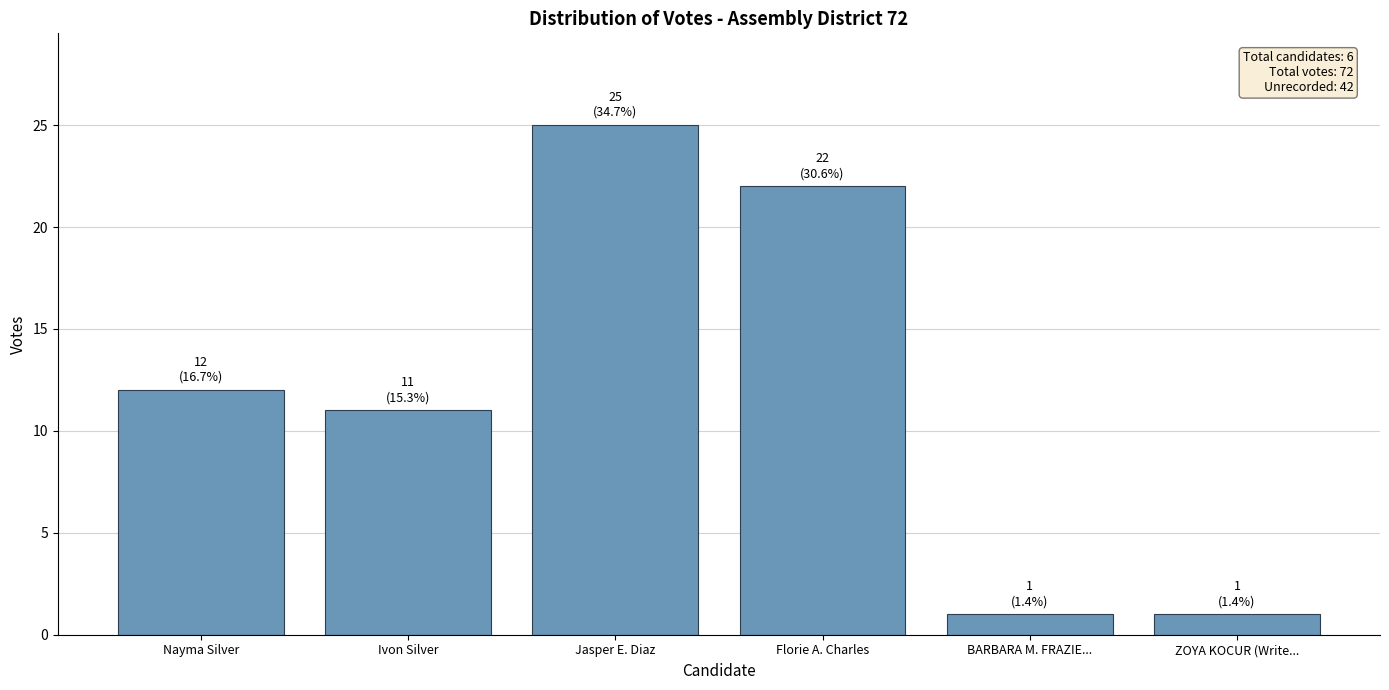

What is the ratio of the value at BARBARA M. FRAZIE... to the value at ZOYA KOCUR (Write...?

1.0